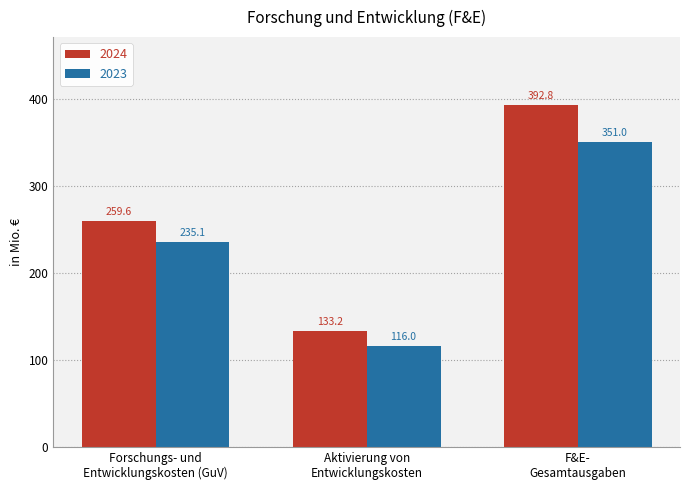

What is the difference between the highest and lowest values at Aktivierung von
Entwicklungskosten?

17.2